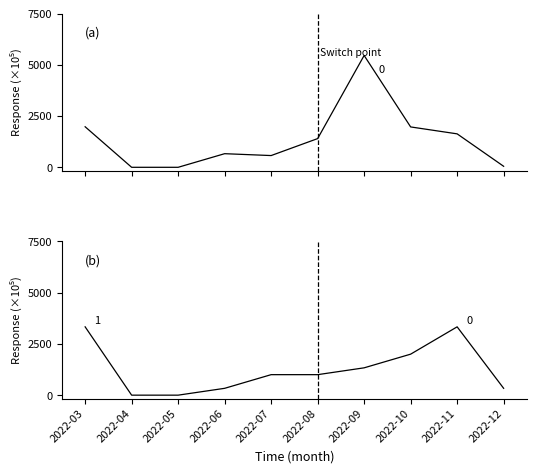

Between 2022-11 and 2022-08, which is larger?

2022-11